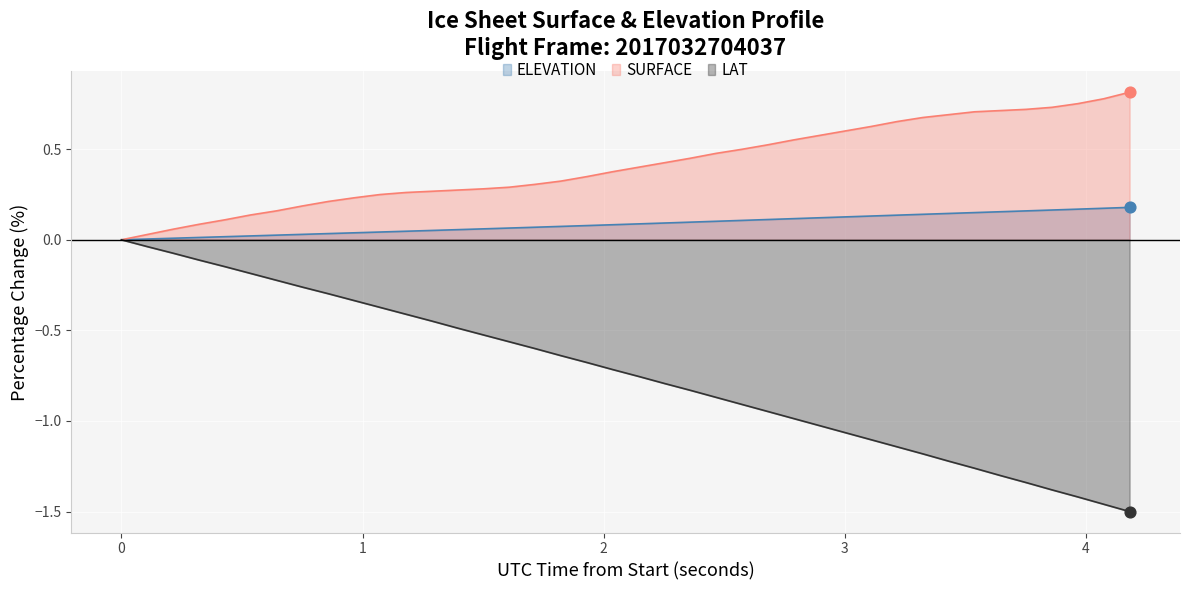

At how many categories does at least one series exceed 0?

39